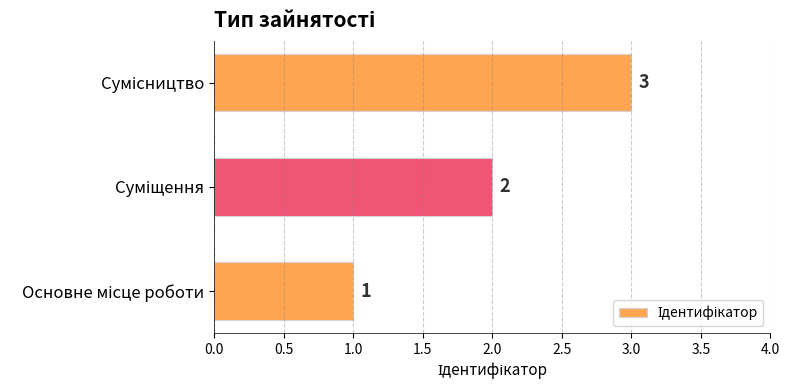

What is the greatest value displayed?

3